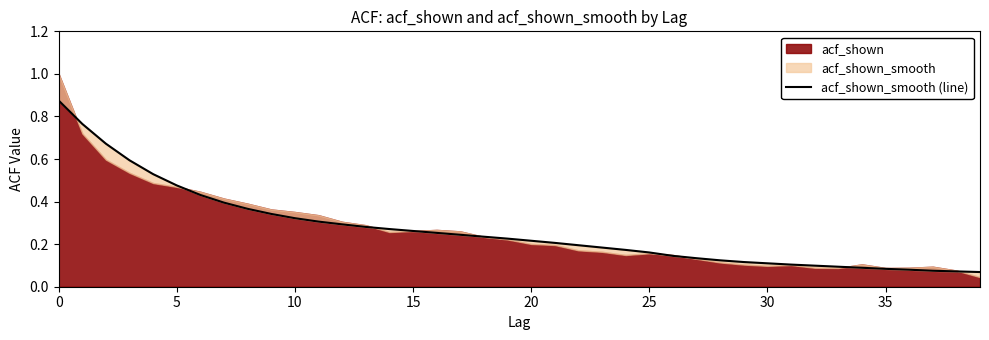

Which has a higher value, 34 or 36?

34